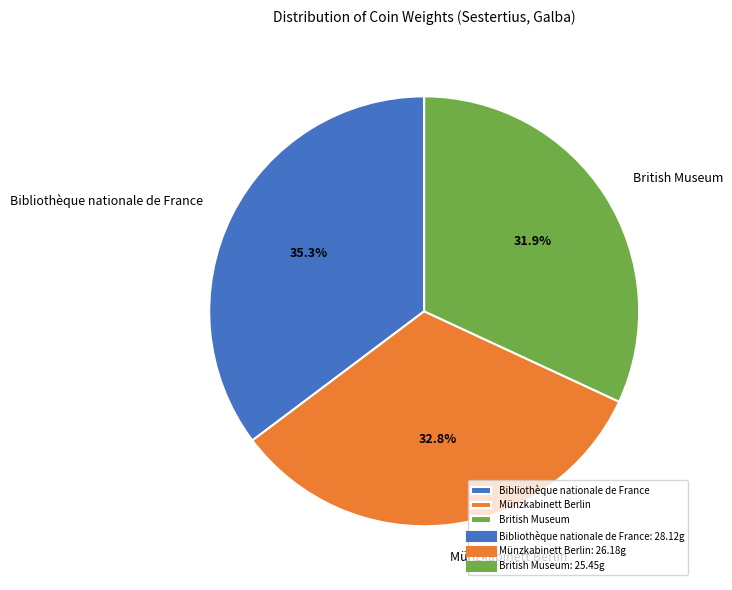

Is it true that Münzkabinett Berlin is 33% of the pie?

True